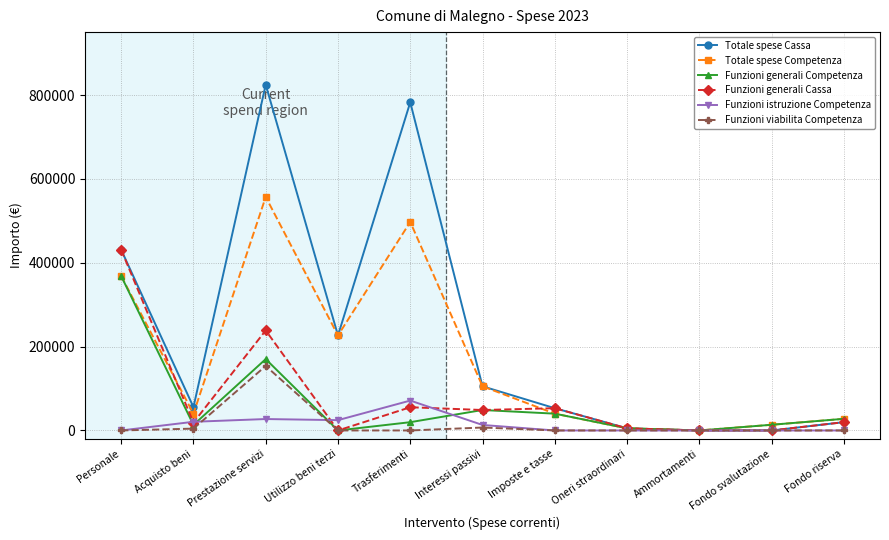

At Trasferimenti, list the series in order from largest to smallest.

Totale spese Cassa, Totale spese Competenza, Funzioni istruzione Competenza, Funzioni generali Cassa, Funzioni generali Competenza, Funzioni viabilita Competenza